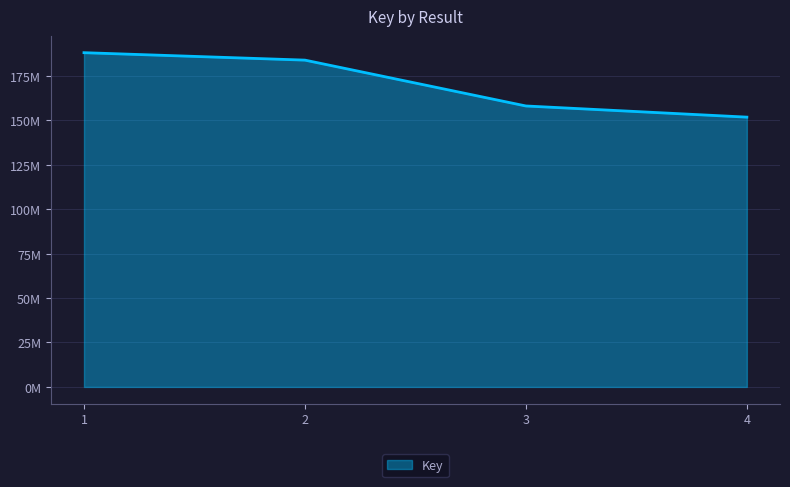

At which label does the data first exceed 183862265?

1